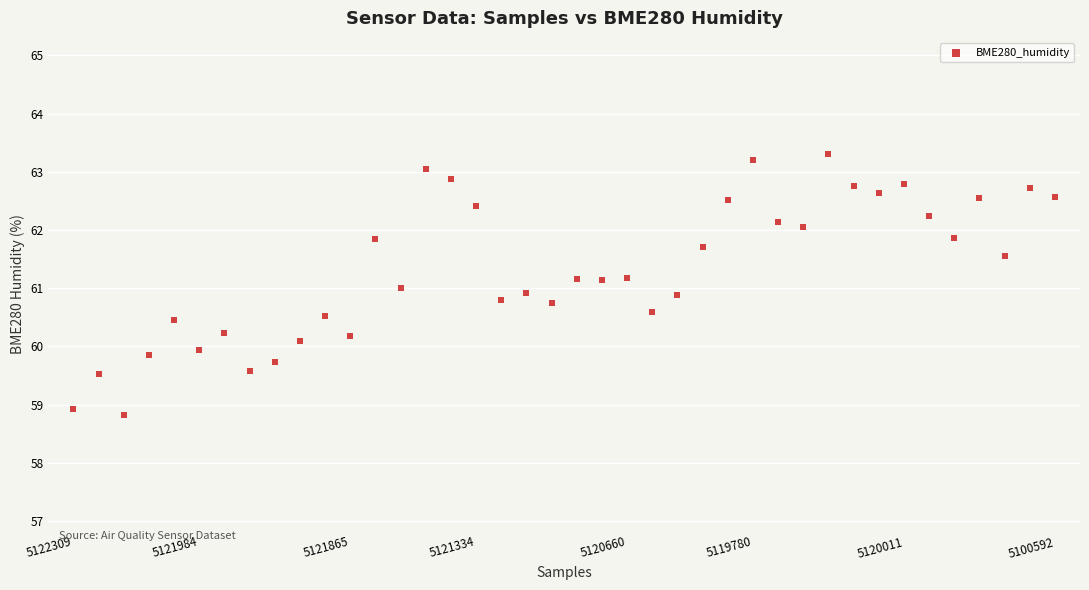

What is the range of Y values (max minus min)?

4.5